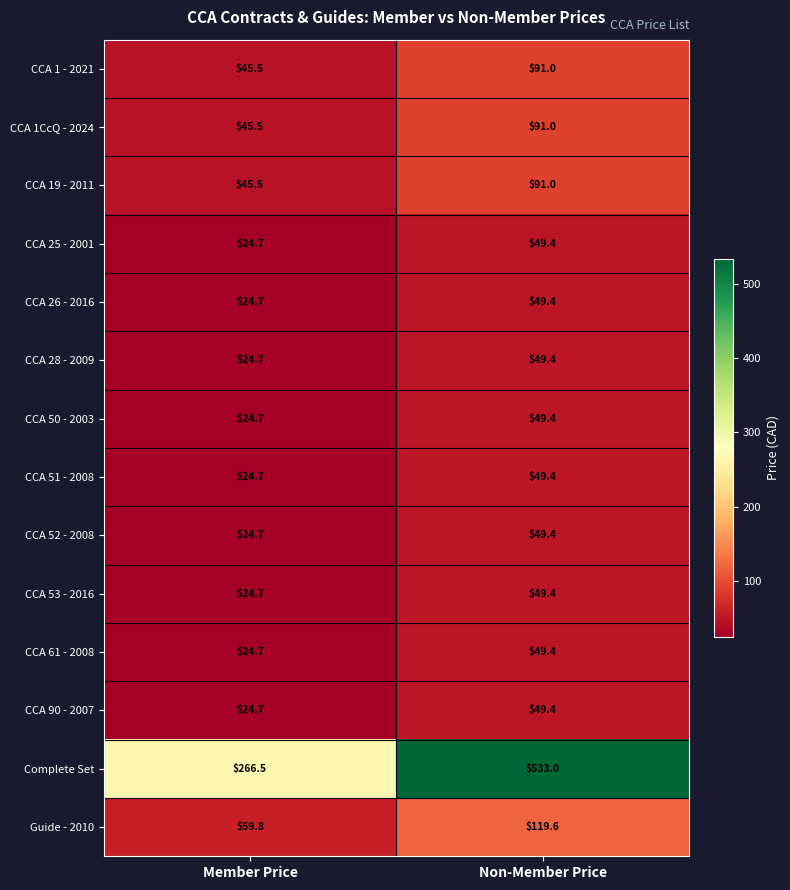

The value of CCA 53 - 2016 at Non-Member Price is 31.3. True or false?

False